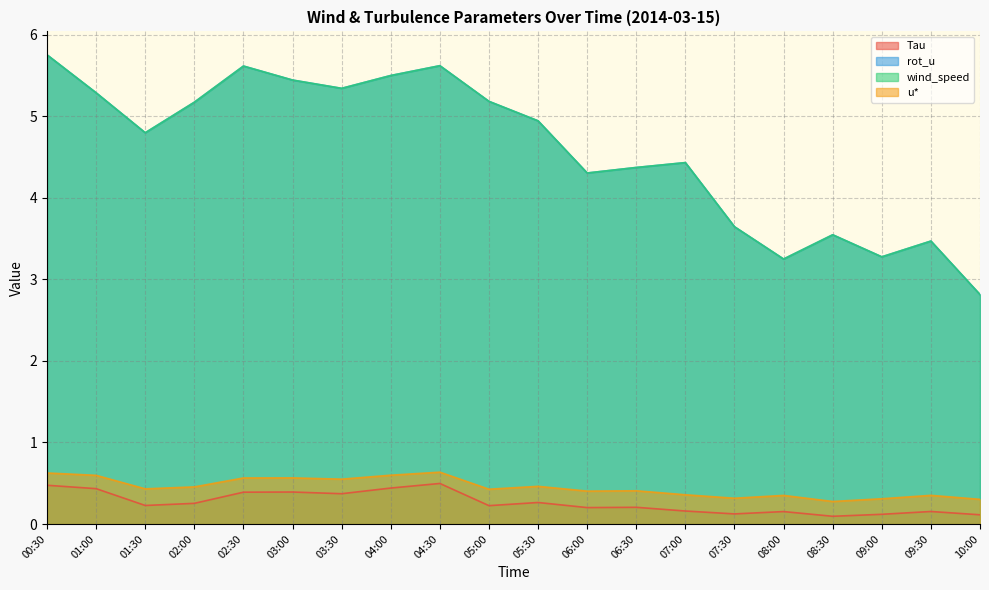

True or false: rot_u and wind_speed cross at least once.

False